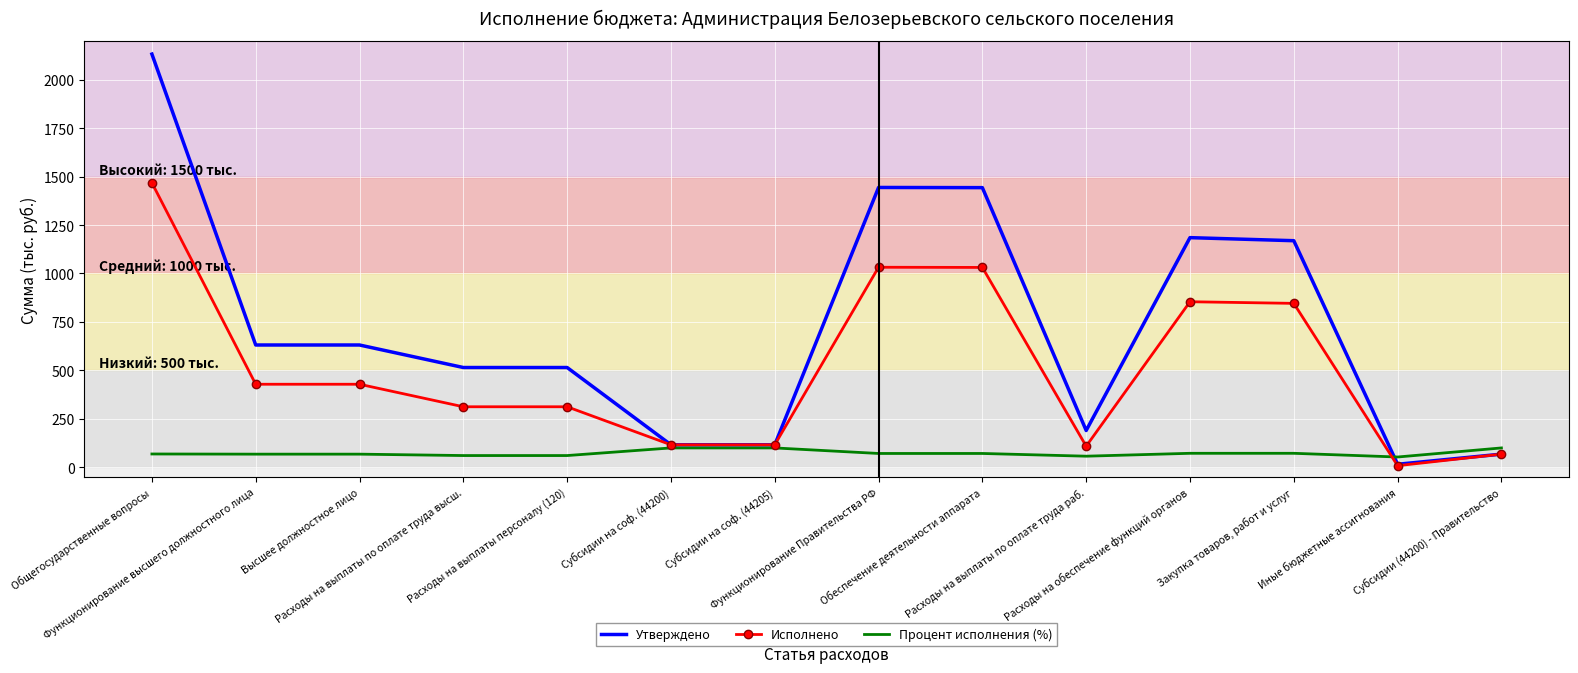

After their last crossing, which series has the higher values: Процент исполнения (%) or Исполнено?

Процент исполнения (%)